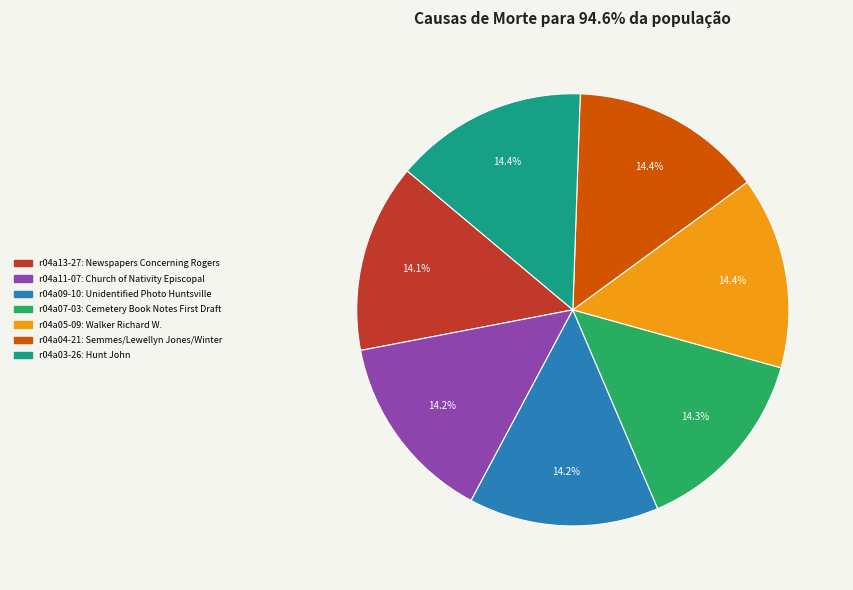

To the nearest percent, what portion does r04a11-07: Church of Nativity Episcopal represent?

14%